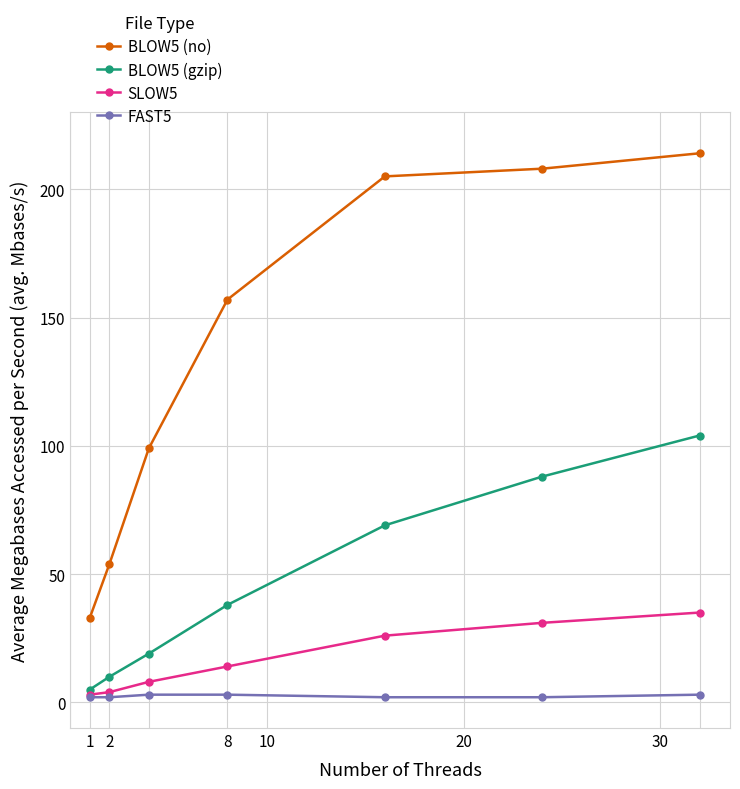

What is the greatest value displayed?

214